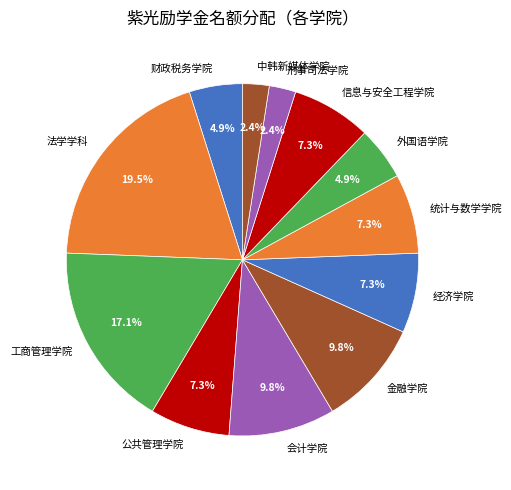

Which has a higher value, 金融学院 or 刑事司法学院?

金融学院